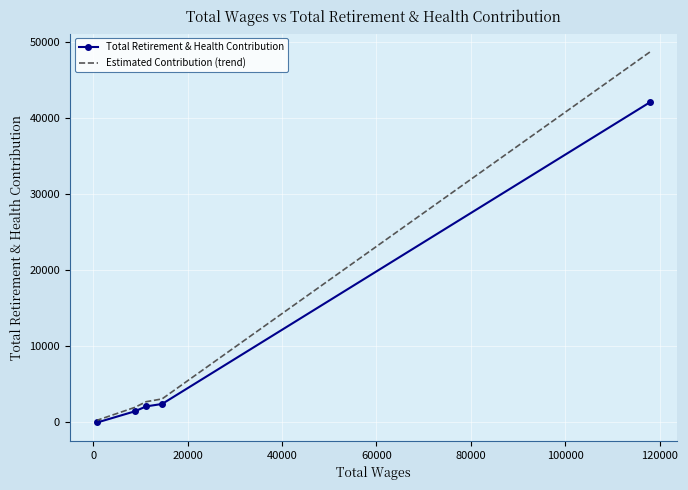

At how many categories does at least one series exceed 976?

4